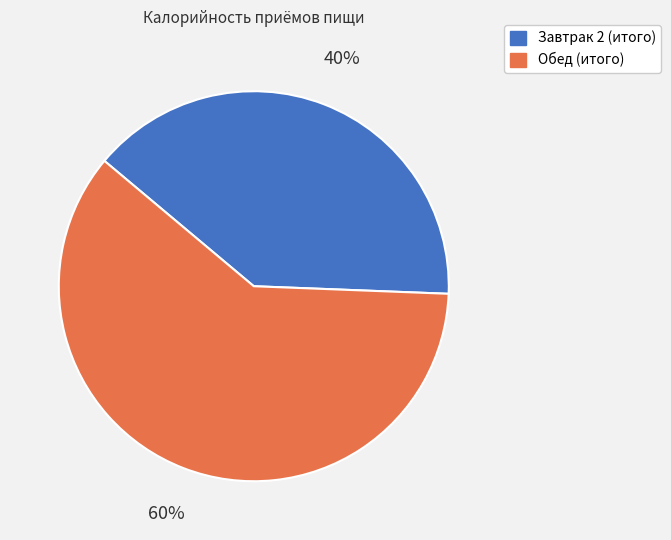

Rank the categories by value from lowest to highest.

Завтрак 2 (итого), Обед (итого)